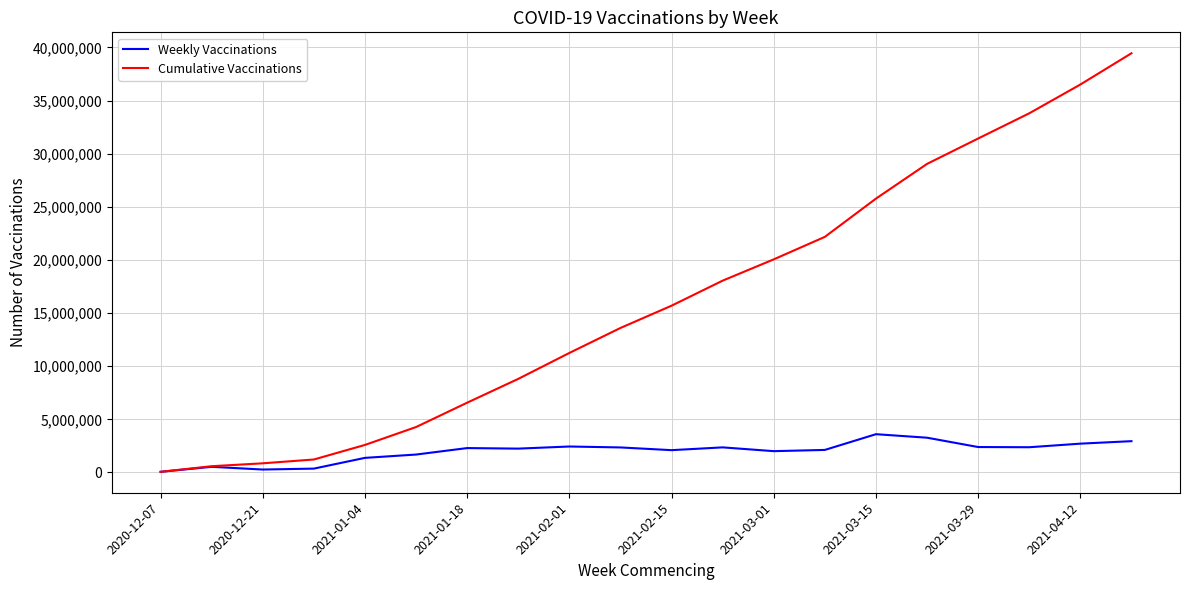

What are all the series names shown in the legend?

Weekly Vaccinations, Cumulative Vaccinations